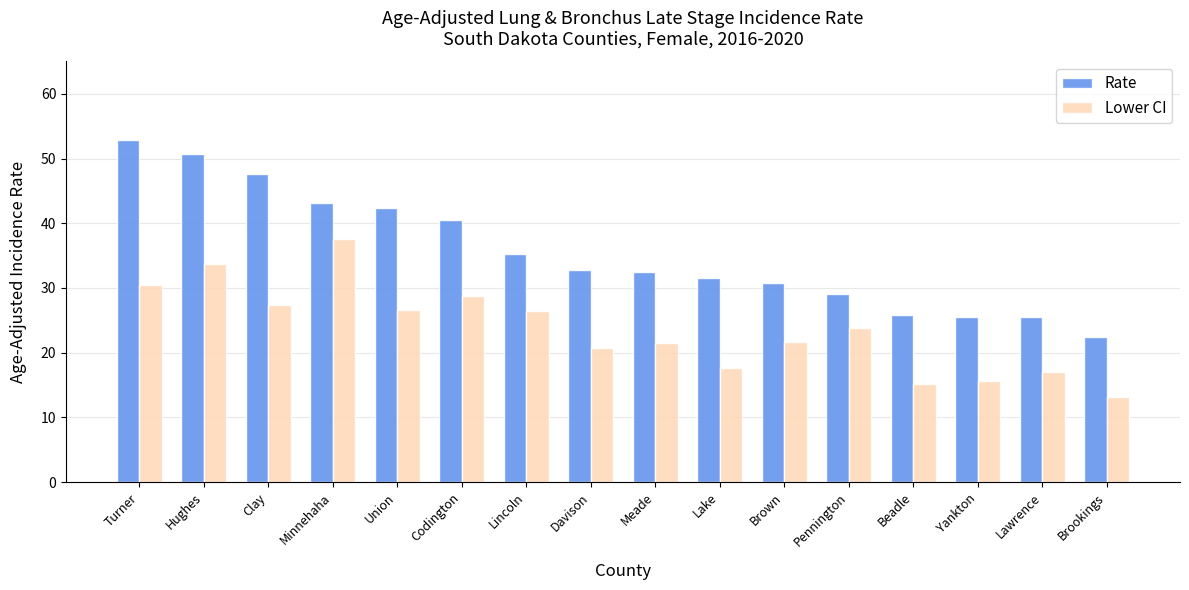

What is the highest value of the Rate series?

52.8